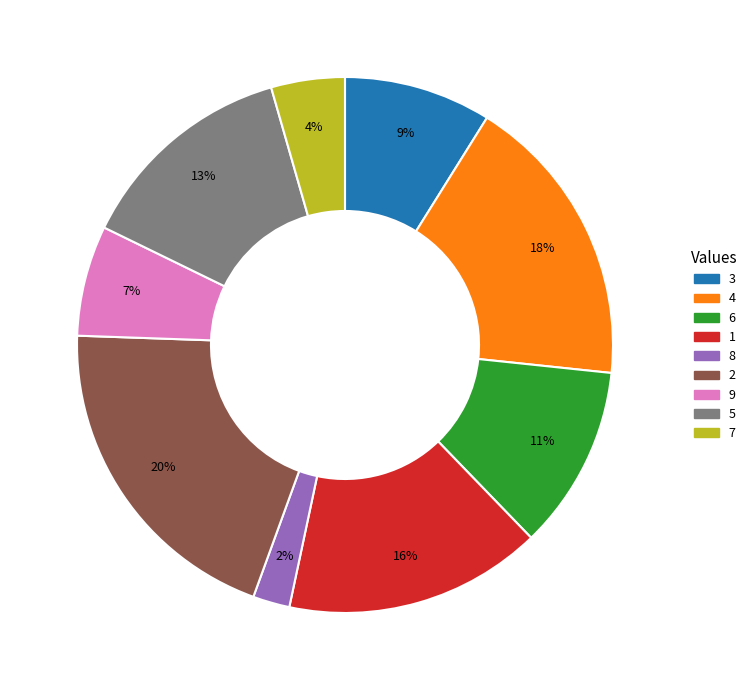

Which slice is the smallest?

8